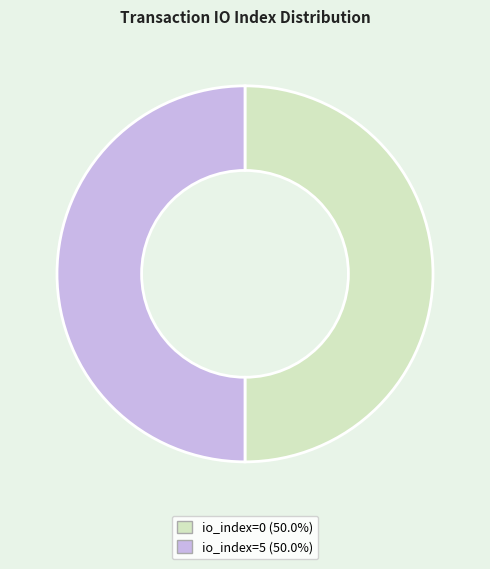

Is the sum of io_index=5 and io_index=0 greater than half?

Yes